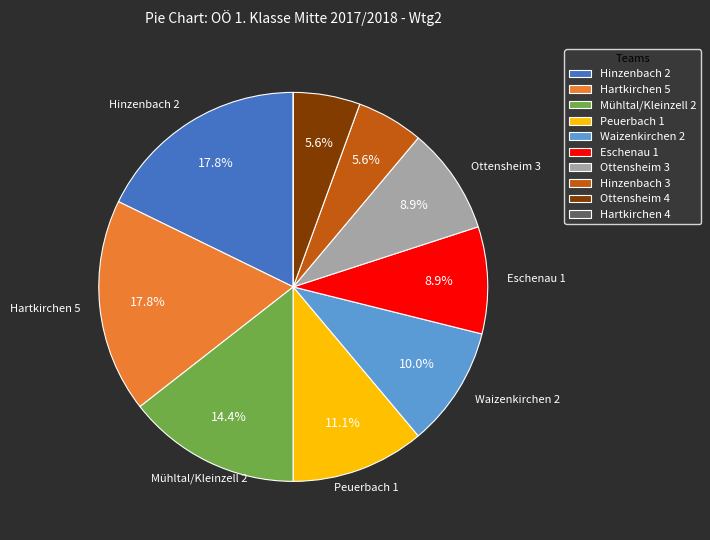

To the nearest percent, what is the difference between the Hinzenbach 2 and Mühltal/Kleinzell 2 slice percentages?

3%